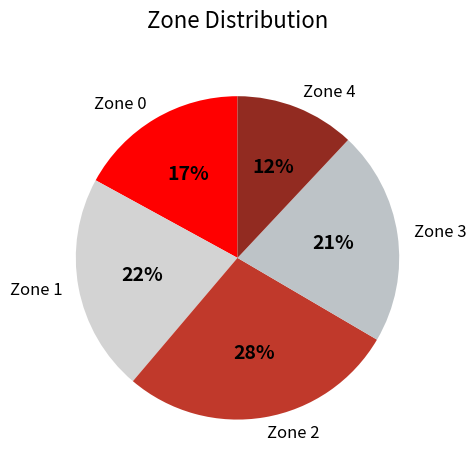

Is there a majority slice in this chart?

No